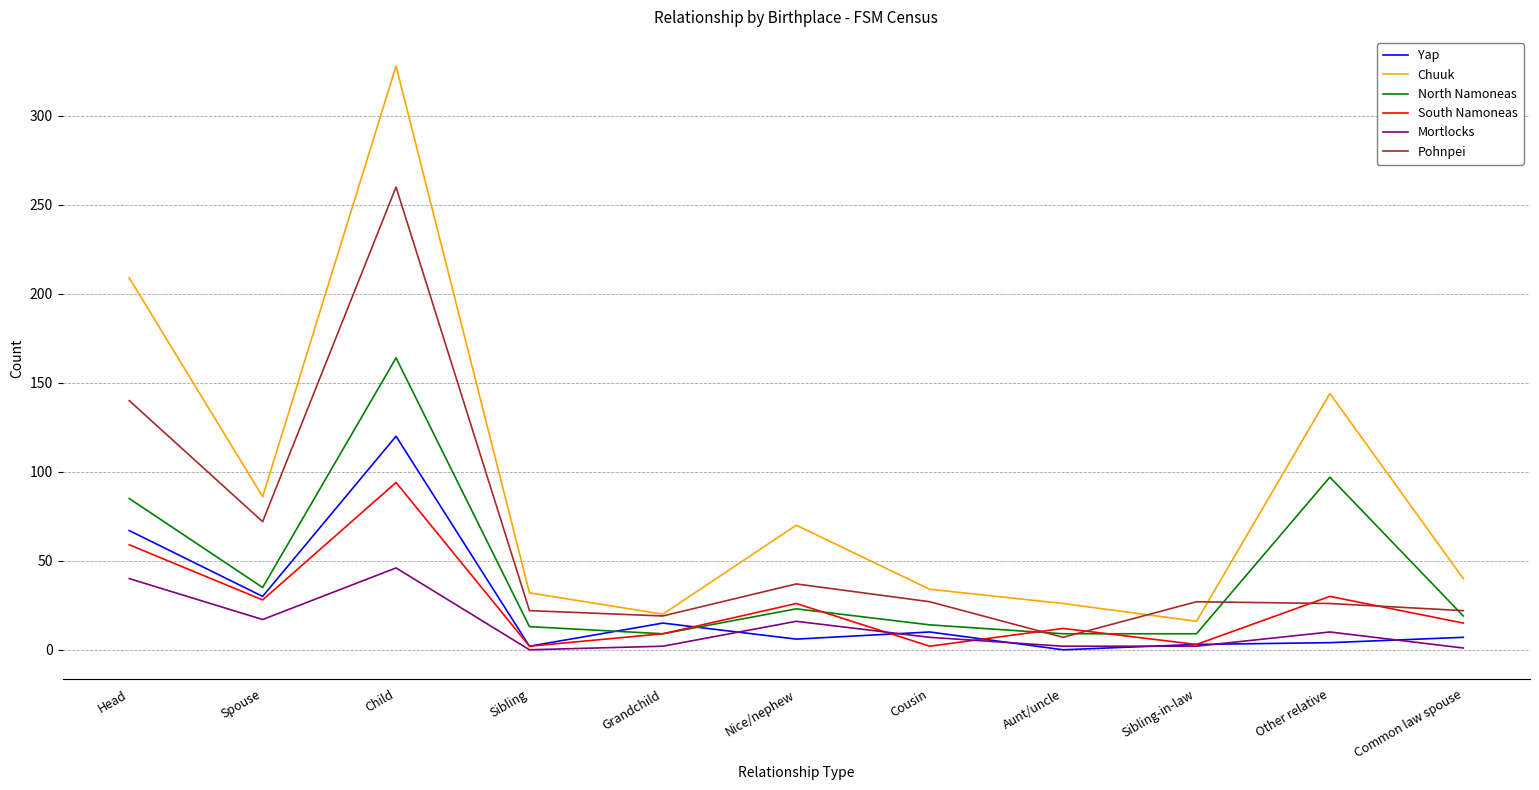

What is the difference between the highest and lowest values at Cousin?

32